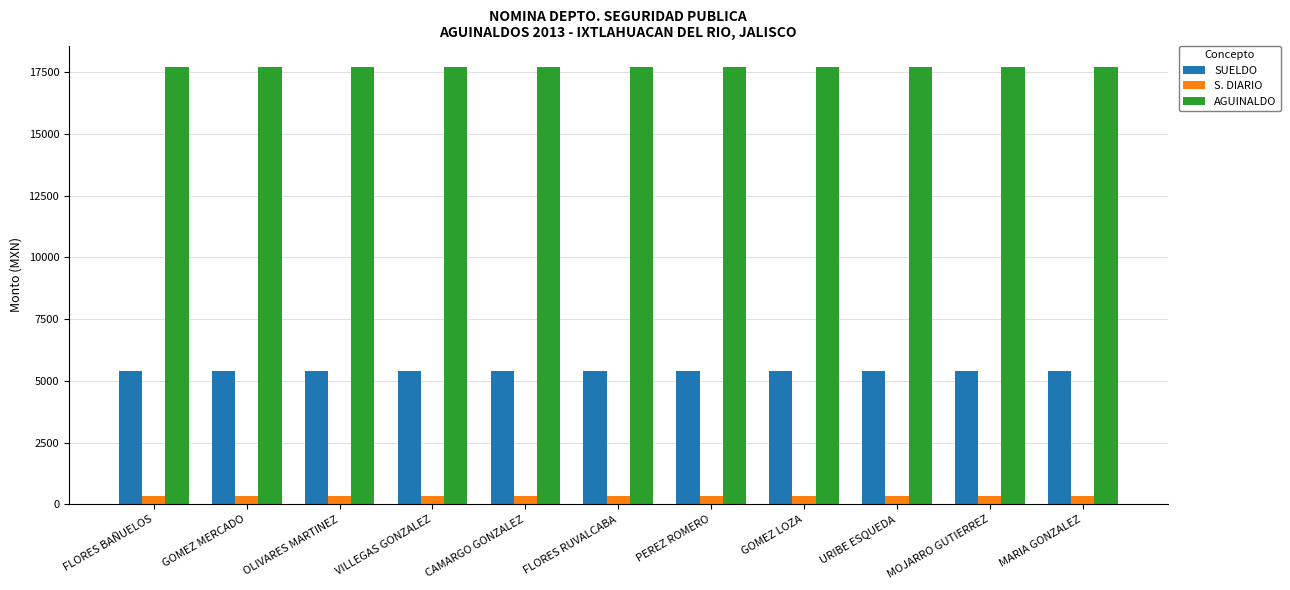

Reading left to right, what are all the values shown in this chart?

SUELDO: FLORES BAÑUELOS=5382.0	GOMEZ MERCADO=5382.0	OLIVARES MARTINEZ=5382.0	VILLEGAS GONZALEZ=5382.0	CAMARGO GONZALEZ=5382.0	FLORES RUVALCABA=5382.0	PEREZ ROMERO=5382.0	GOMEZ LOZA=5382.0	URIBE ESQUEDA=5382.0	MOJARRO GUTIERREZ=5382.0	MARIA GONZALEZ=5382.0
S. DIARIO: FLORES BAÑUELOS=353.9	GOMEZ MERCADO=353.9	OLIVARES MARTINEZ=353.9	VILLEGAS GONZALEZ=353.9	CAMARGO GONZALEZ=353.9	FLORES RUVALCABA=353.9	PEREZ ROMERO=353.9	GOMEZ LOZA=353.9	URIBE ESQUEDA=353.9	MOJARRO GUTIERREZ=353.9	MARIA GONZALEZ=353.9
AGUINALDO: FLORES BAÑUELOS=17692.0	GOMEZ MERCADO=17692.0	OLIVARES MARTINEZ=17692.0	VILLEGAS GONZALEZ=17692.0	CAMARGO GONZALEZ=17692.0	FLORES RUVALCABA=17692.0	PEREZ ROMERO=17692.0	GOMEZ LOZA=17692.0	URIBE ESQUEDA=17692.0	MOJARRO GUTIERREZ=17692.0	MARIA GONZALEZ=17692.0